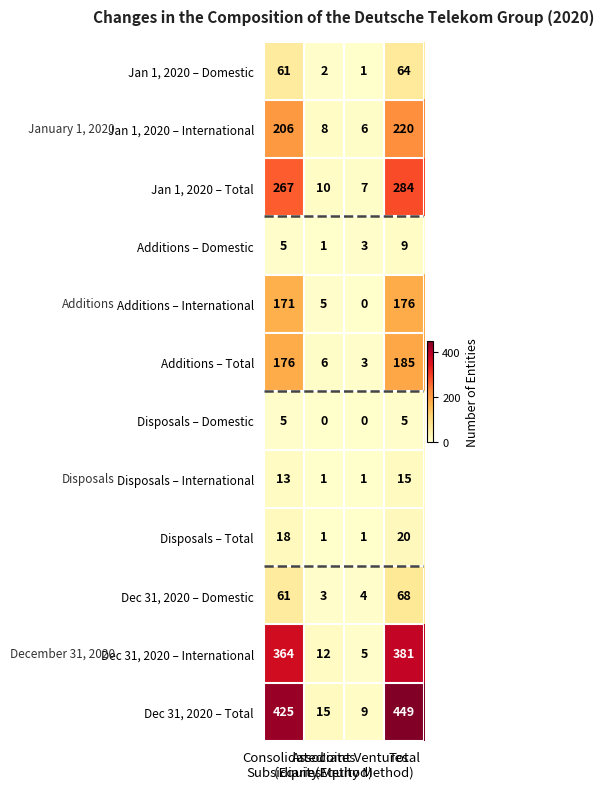

How many distinct data groups are displayed?

12